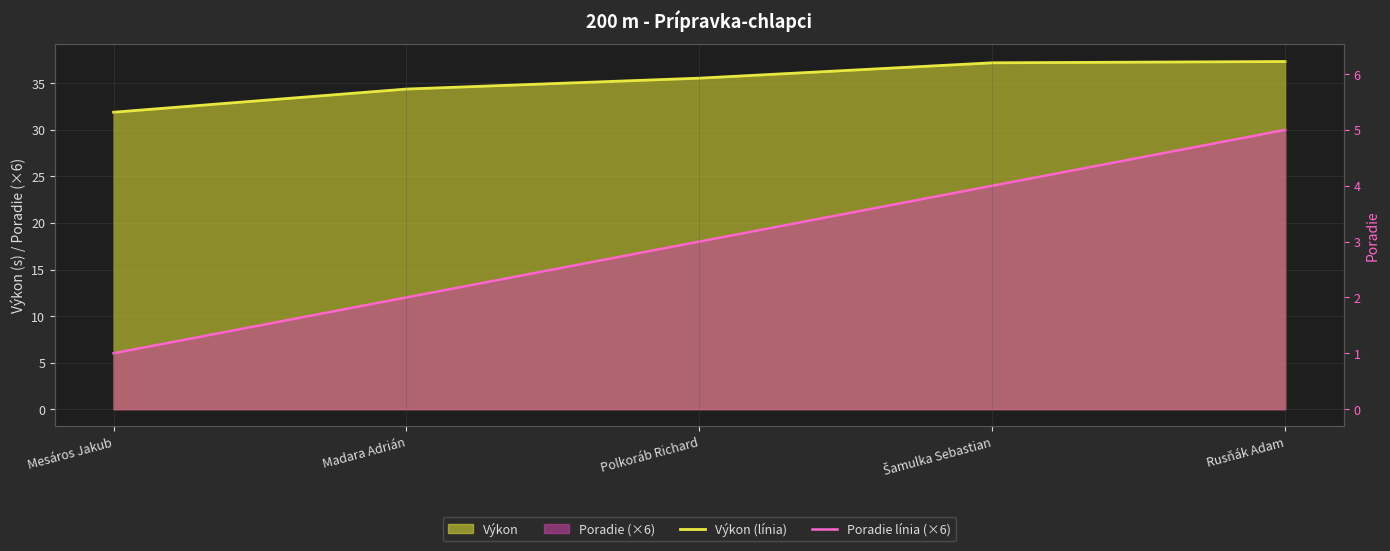

At which label does Výkon (línia) reach its minimum?

Mesáros Jakub